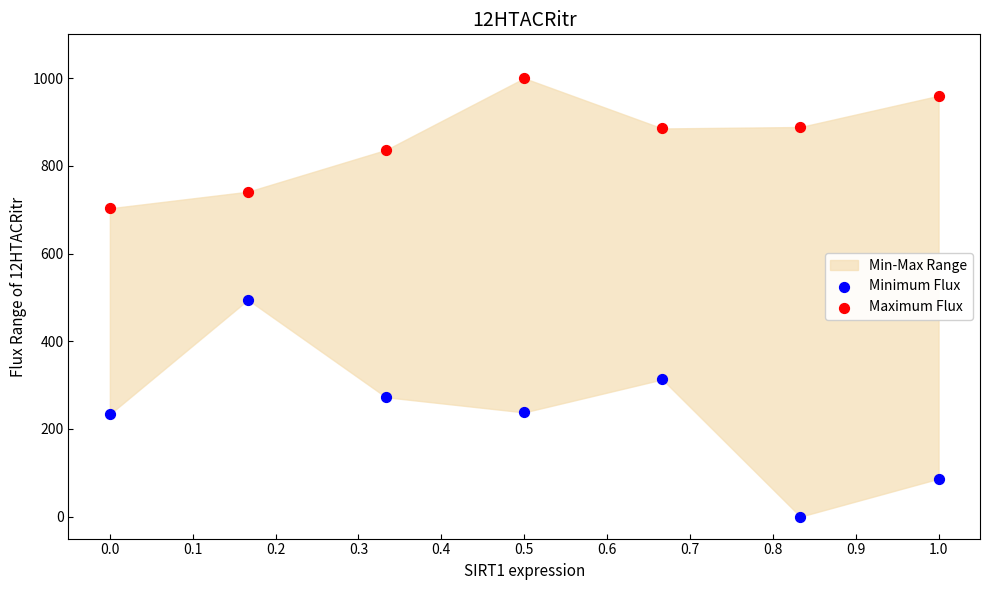

Which series has the widest spread of Y values?

Minimum Flux